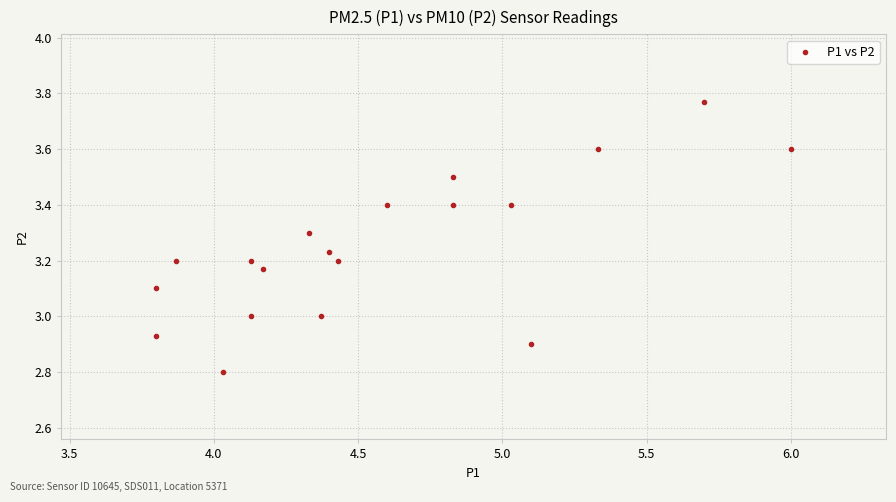

What is the range of X values (max minus min)?

2.2